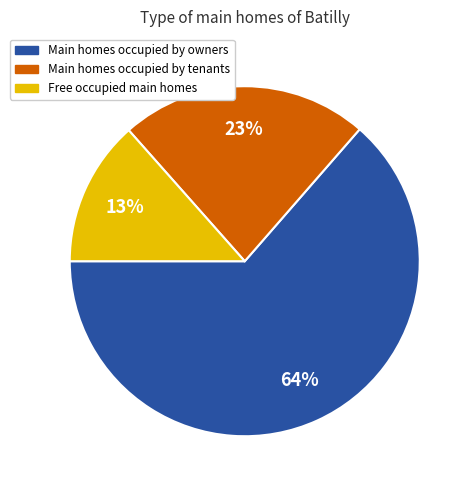

Is there a majority slice in this chart?

Yes